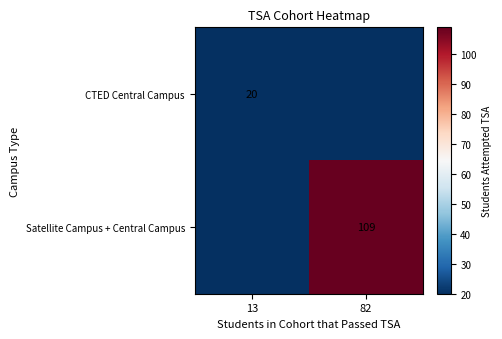

The CTED Central Campus series shows 36 at 13. True or false?

False